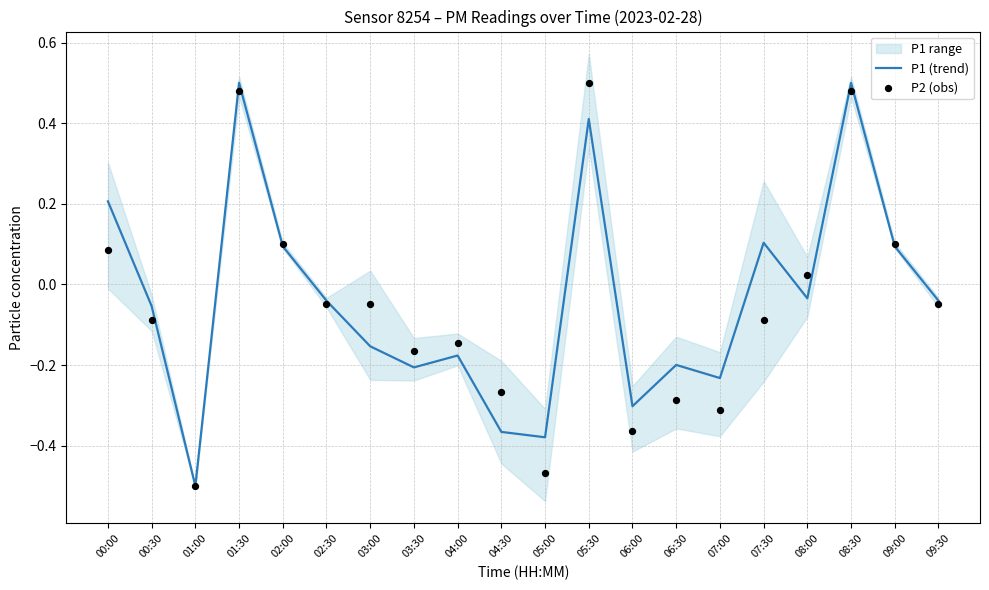

Is the value of P2 (obs) at 09:30 greater than the value of P1 (trend) at 03:00?

Yes